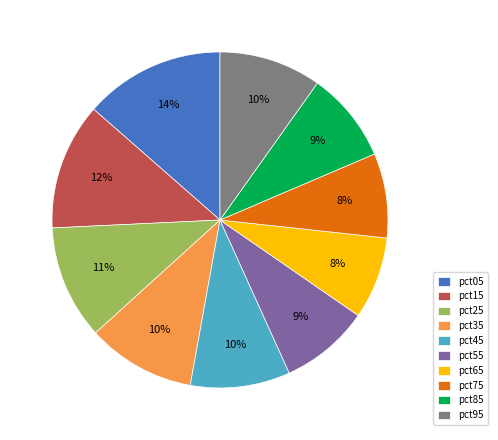

To the nearest percent, what percentage of the pie is pct15?

12%